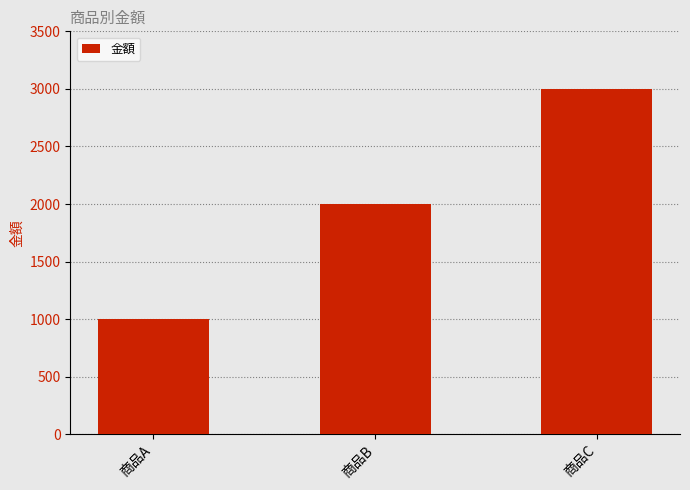

True or false: the data shows 1640 at 商品A.

False